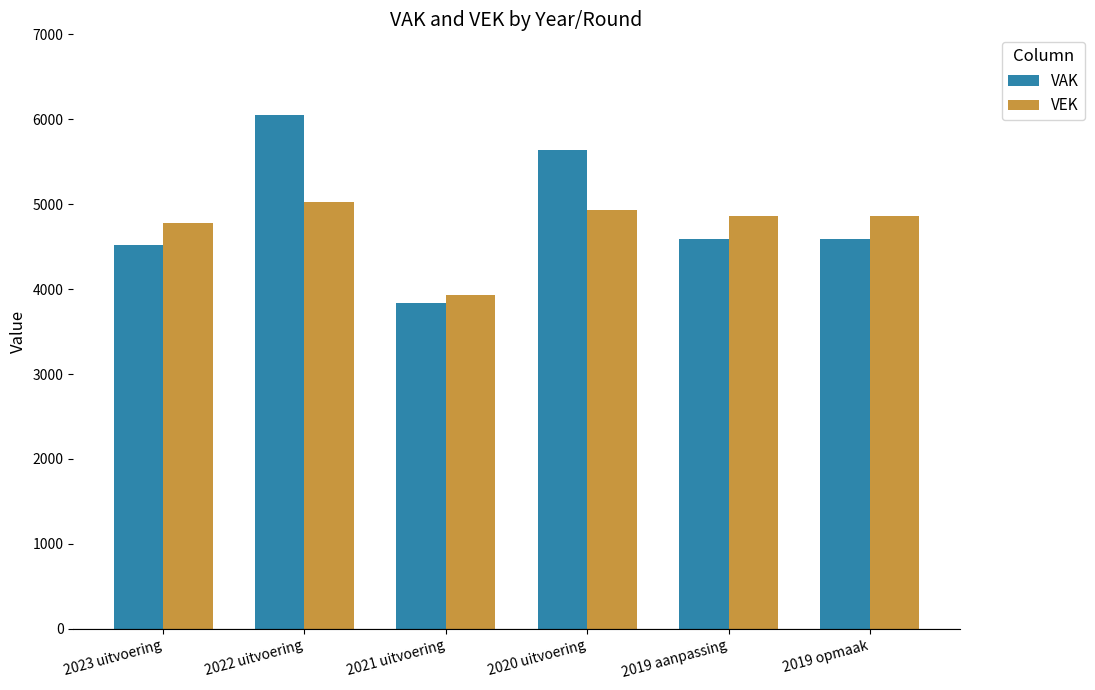

What is the maximum value shown in the chart?

6049